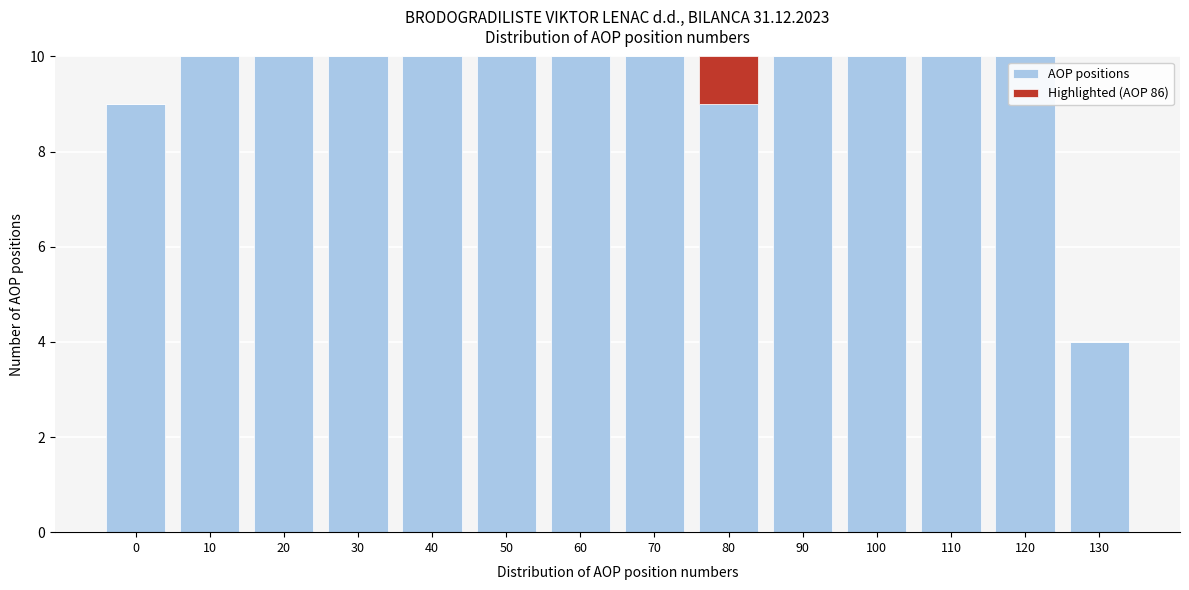

Reading right to left, what are the values for AOP positions?

130=4	120=10	110=10	100=10	90=10	80=9	70=10	60=10	50=10	40=10	30=10	20=10	10=10	0=9